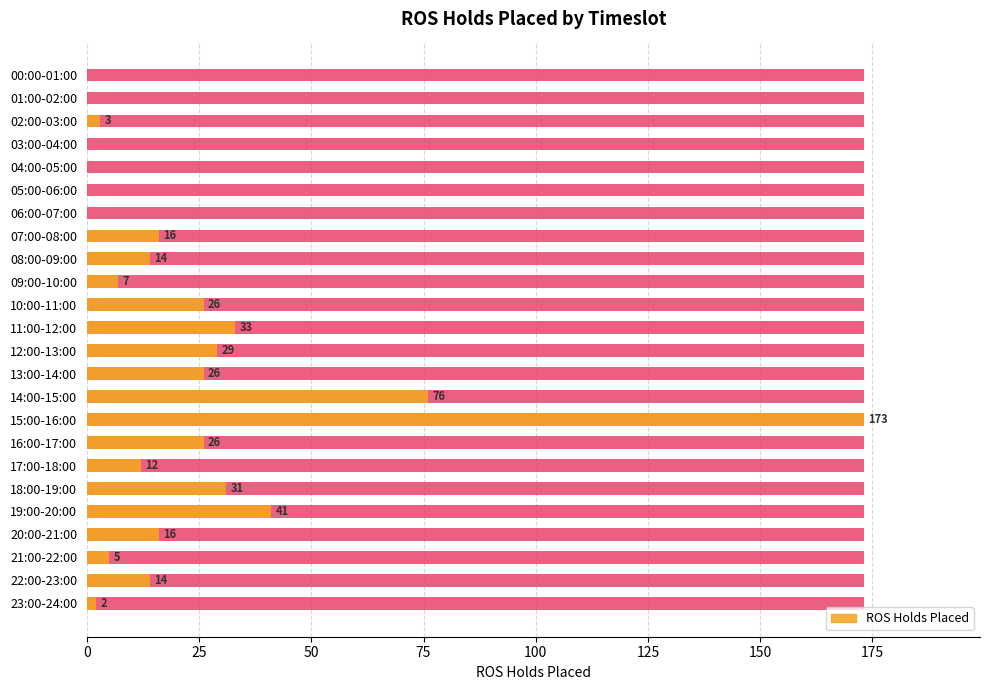

Count the number of data series in this chart.

2